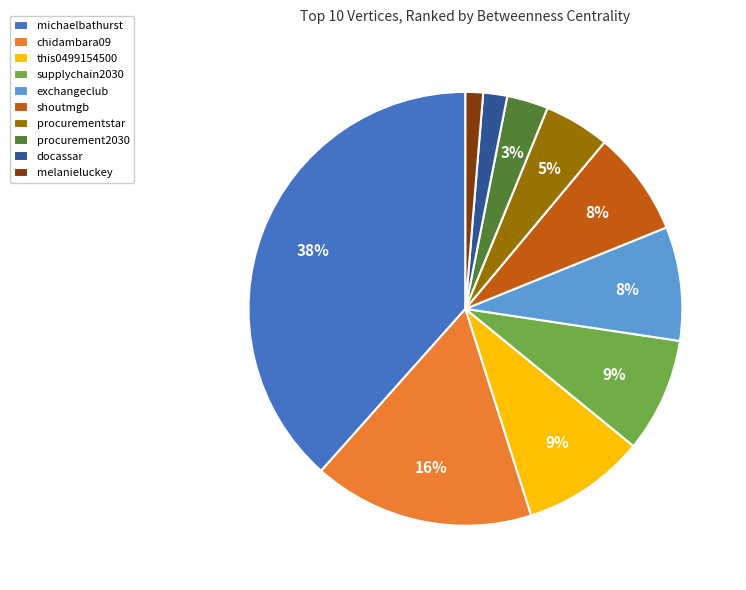

Do michaelbathurst and docassar together represent more than half of the pie?

No